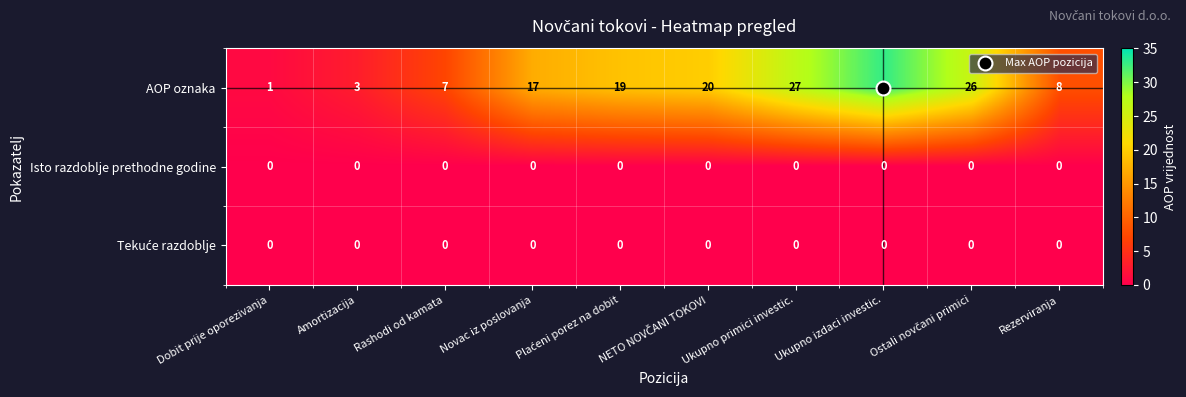

Which series has the largest range (max minus min)?

AOP oznaka